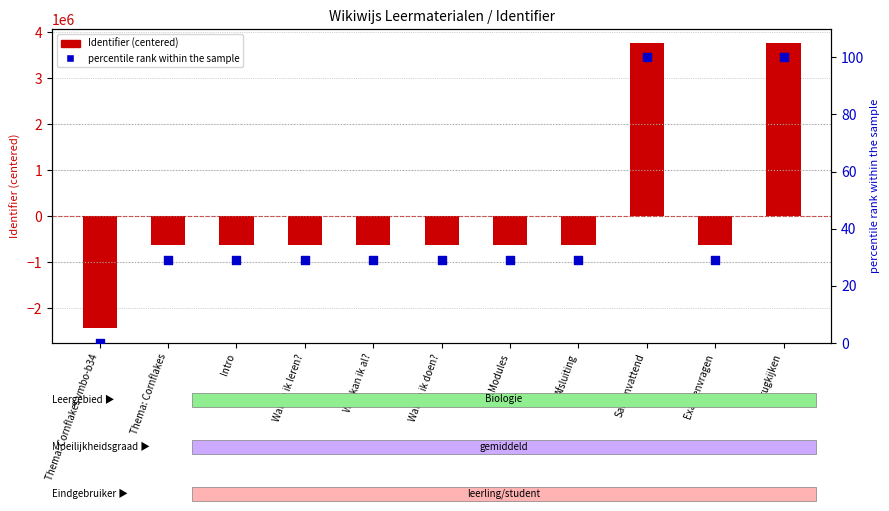

At which category is the sum across all series the highest?

Terugkijken